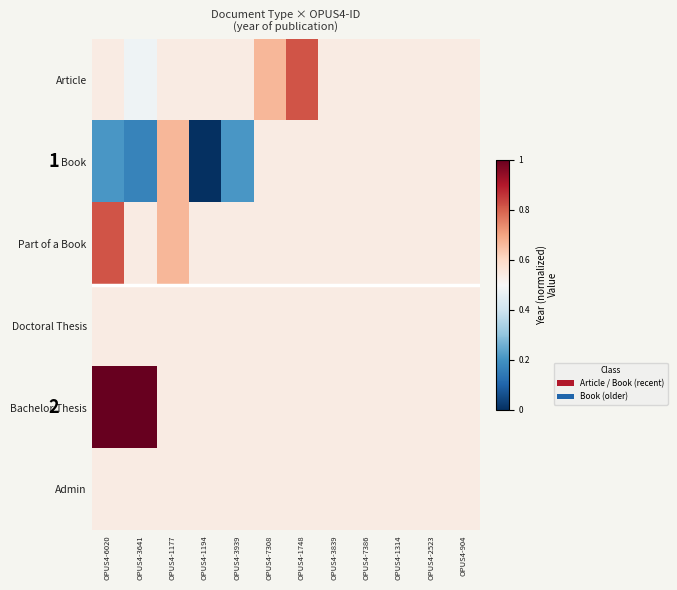

Which series has the largest total across all categories?

Bachelor Thesis